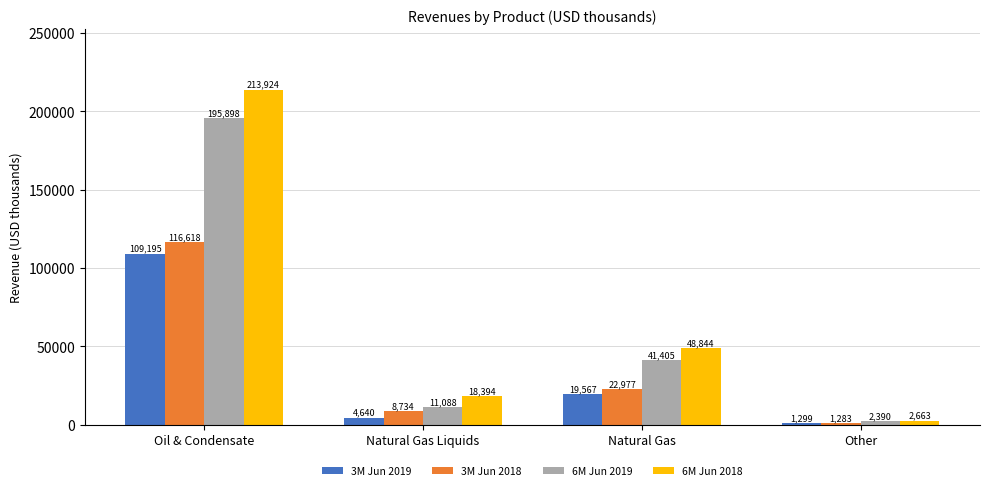

What is the label of the 1st bar from the left?

Oil & Condensate